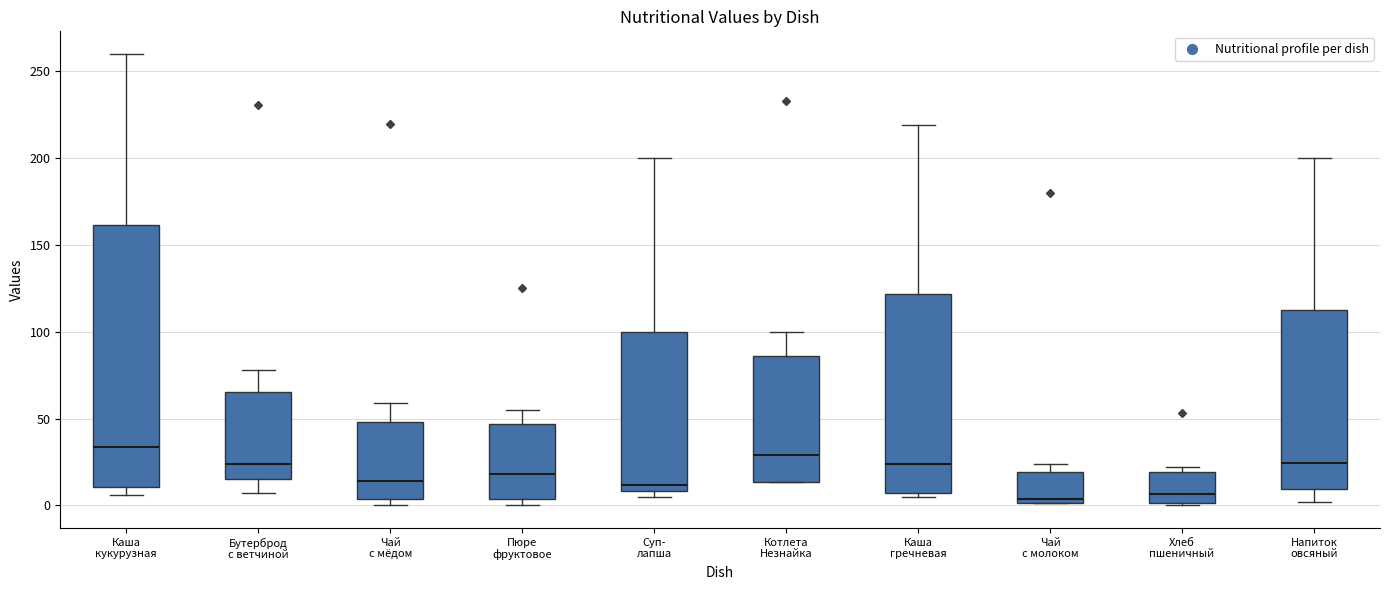

Where is the lower edge of the box for Каша кукурузная on the y-axis? The values are not printed on the chart, so give them approximately, as read against the axis.

10